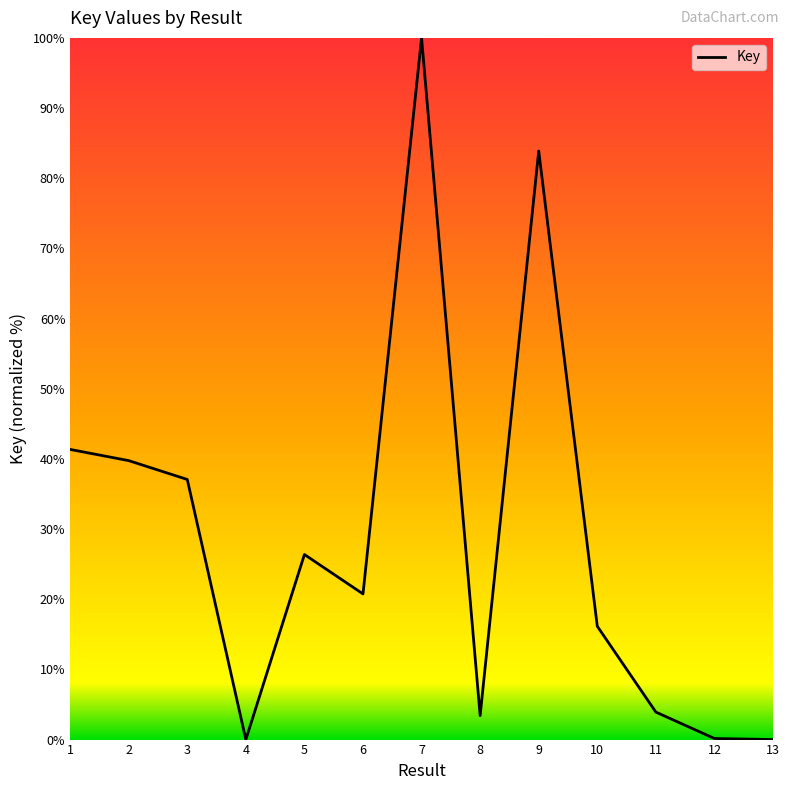

Does the chart have visible grid lines?

No